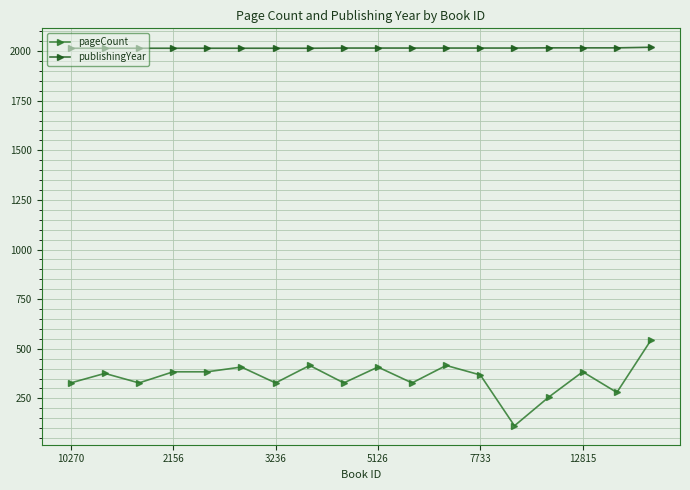

What is the minimum value for publishingYear?

2014